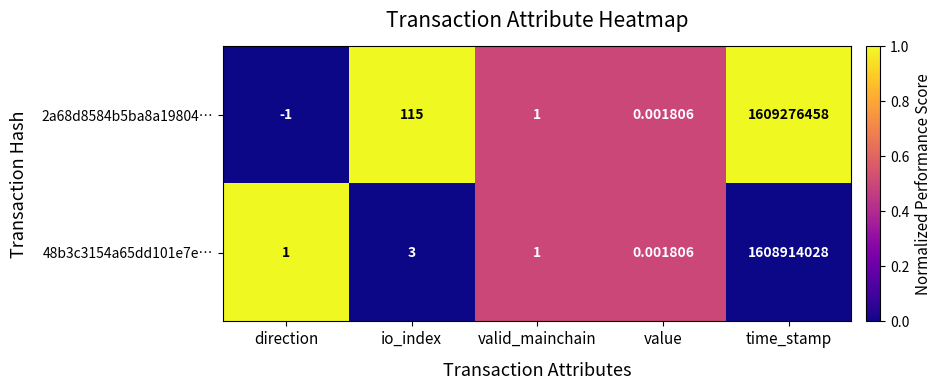

At which category is the sum across all series the highest?

time_stamp